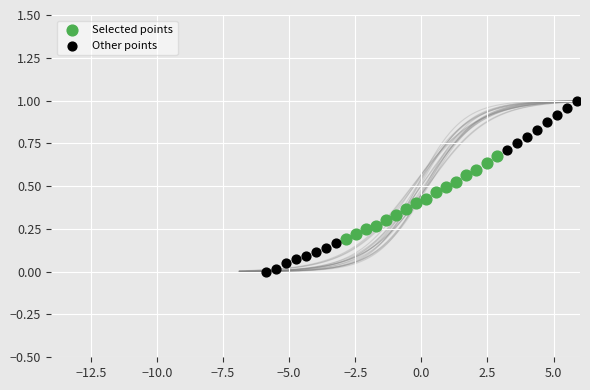

Which series reaches the minimum Y coordinate?

Other points